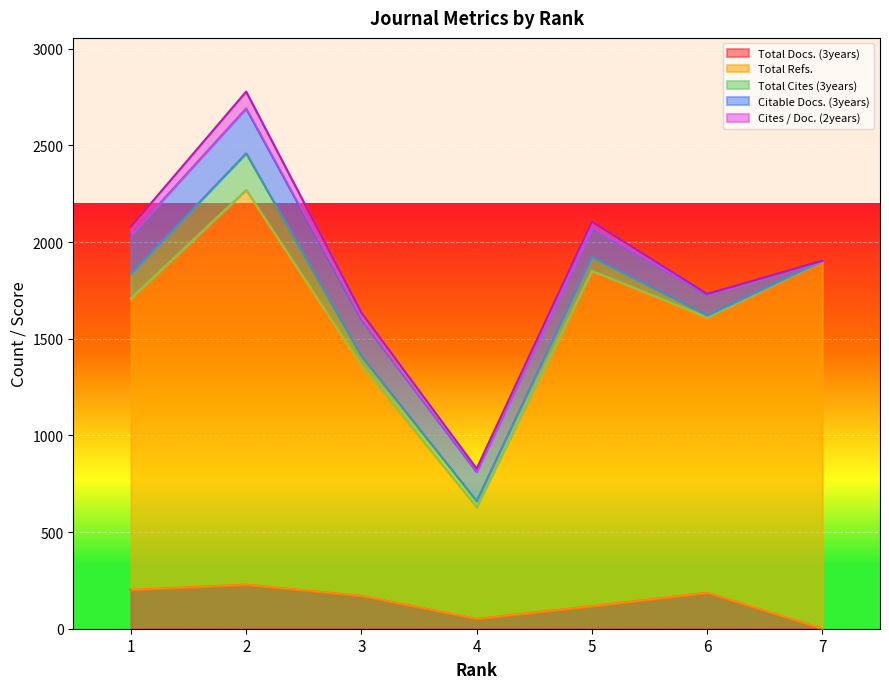

What is the difference between the Citable Docs. (3years) values at 5 and 2?

83